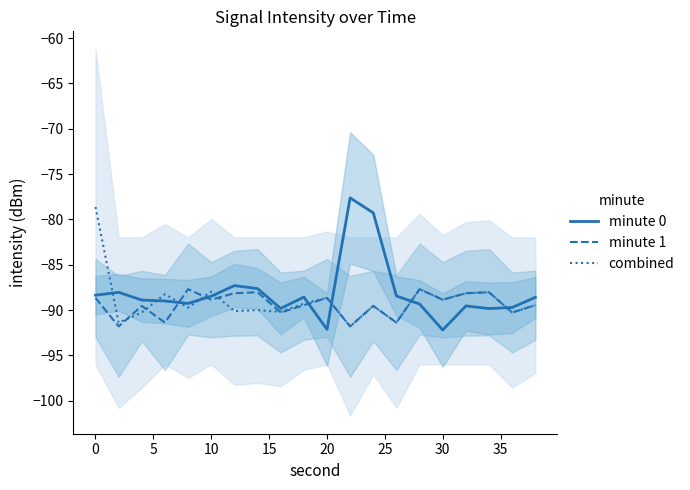

Is it true that minute 1 equals -88.7 at 20?

True